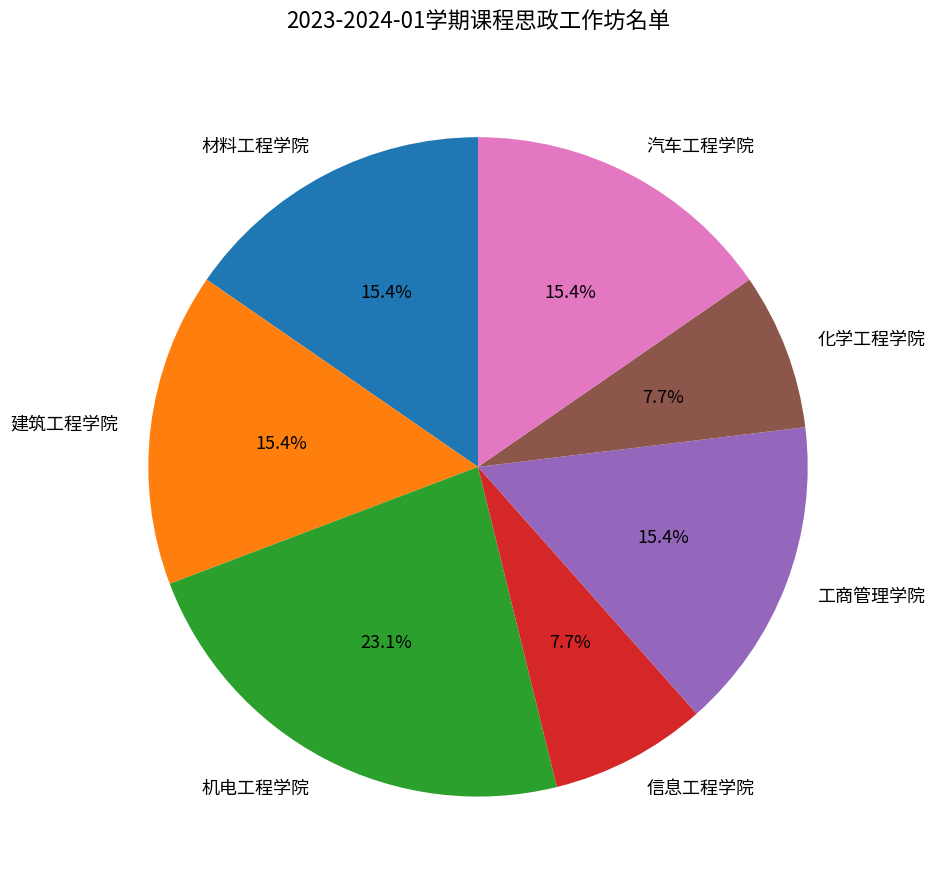

True or false: 汽车工程学院 accounts for 15% of the total.

True